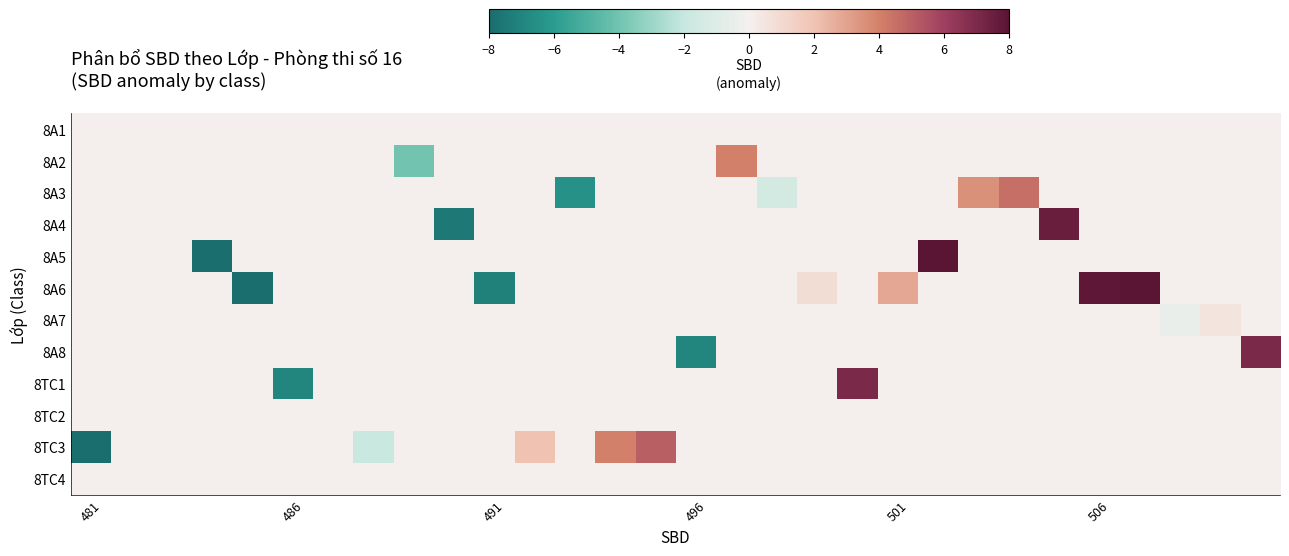

List the series in order of their peak value, lowest first.

8A1, 8TC2, 8TC4, 8A7, 8A2, 8A3, 8TC3, 8A8, 8TC1, 8A4, 8A6, 8A5